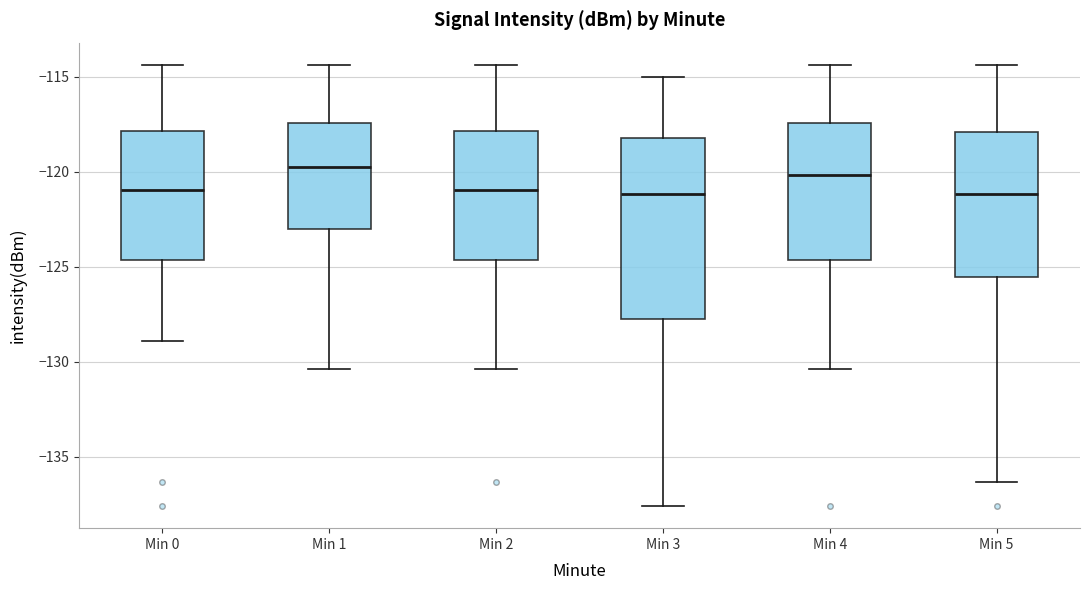

Reading left to right, transcribe this box plot: for each box, give where its median line is, the range the box spans, and where its two whiskers end, as read against the y-axis. The values are not printed on the chart, so give them approximately, as read against the axis.

Min 0: median -121.0, box -124.5 to -118.0, whiskers -129.0 to -114.5
Min 1: median -120.0, box -123.0 to -117.5, whiskers -130.5 to -114.5
Min 2: median -121.0, box -124.5 to -118.0, whiskers -130.5 to -114.5
Min 3: median -121.0, box -127.5 to -118.0, whiskers -137.5 to -115.0
Min 4: median -120.0, box -124.5 to -117.5, whiskers -130.5 to -114.5
Min 5: median -121.0, box -125.5 to -118.0, whiskers -136.5 to -114.5